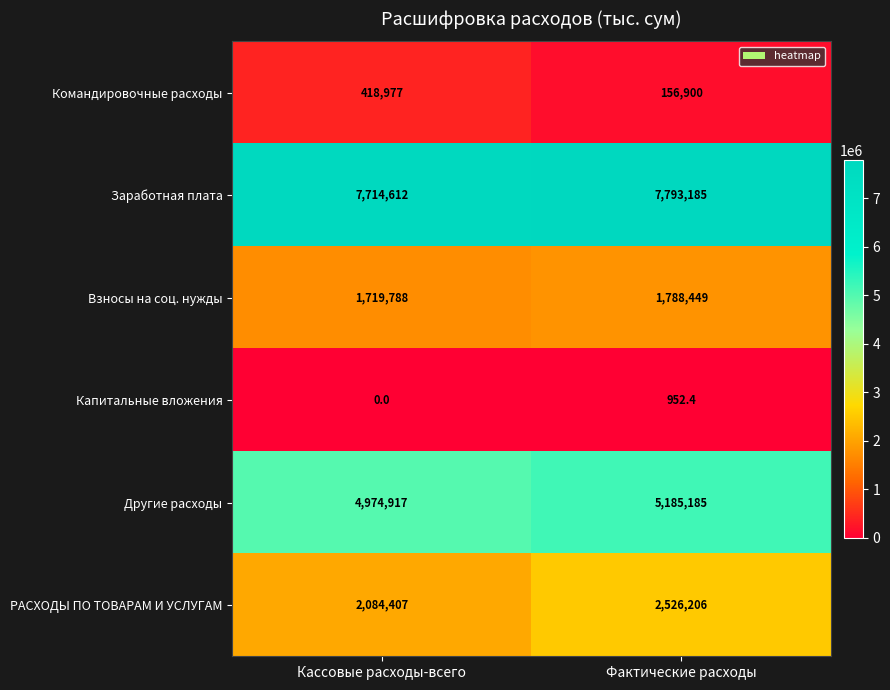

What is the sum of the Другие расходы values at Фактические расходы and Кассовые расходы-всего?

10160102.0